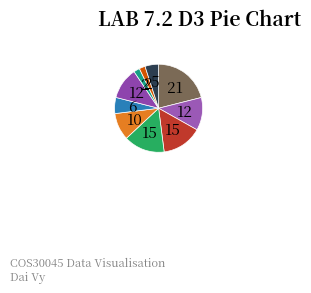

How many segments does this pie chart have?

10